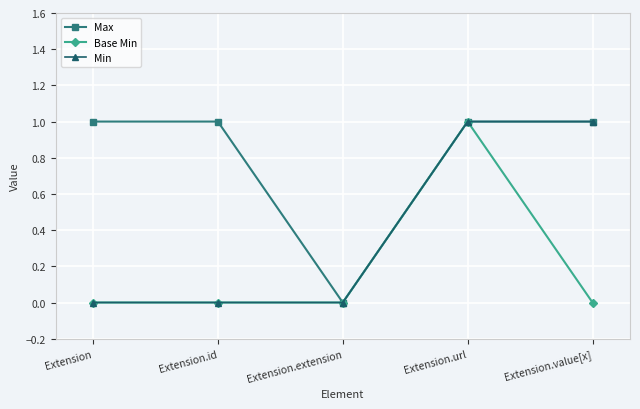

What is the total value across all series at Extension.url?

3